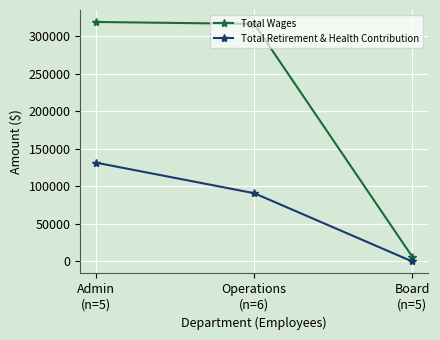

Does the chart display data point markers on the line(s)?

Yes